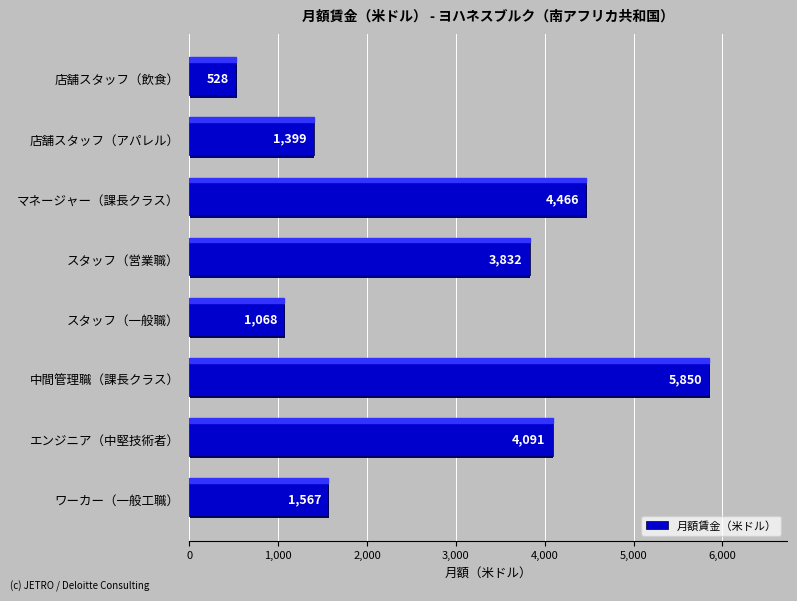

What is the minimum value shown in the chart?

528